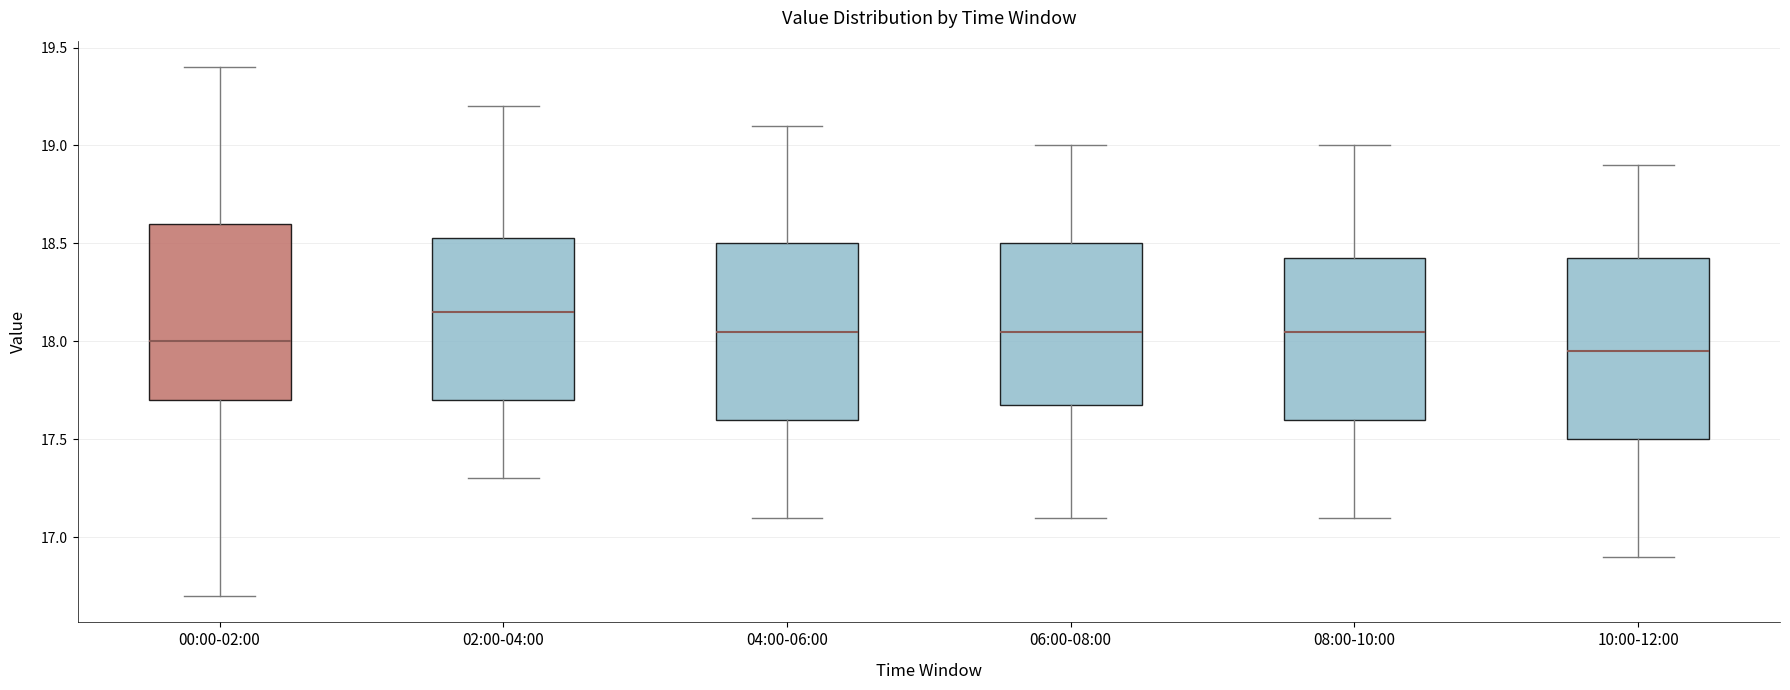

Reading left to right, read every box against the y-axis: the position of its median line, the range the box covers, and the ends of its whiskers. The values are not printed on the chart, so give them approximately, as read against the axis.

00:00-02:00: median 18.00, box 17.70 to 18.60, whiskers 16.70 to 19.40
02:00-04:00: median 18.15, box 17.70 to 18.55, whiskers 17.30 to 19.20
04:00-06:00: median 18.05, box 17.60 to 18.50, whiskers 17.10 to 19.10
06:00-08:00: median 18.05, box 17.70 to 18.50, whiskers 17.10 to 19.00
08:00-10:00: median 18.05, box 17.60 to 18.45, whiskers 17.10 to 19.00
10:00-12:00: median 17.95, box 17.50 to 18.45, whiskers 16.90 to 18.90